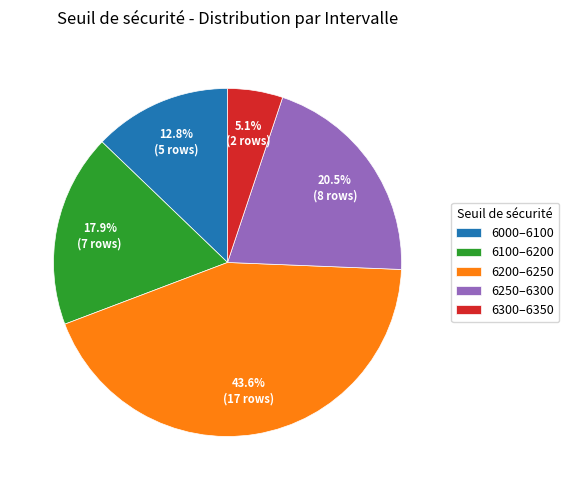

What percentage do 6200–6250 and 6300–6350 together represent?

48.7%